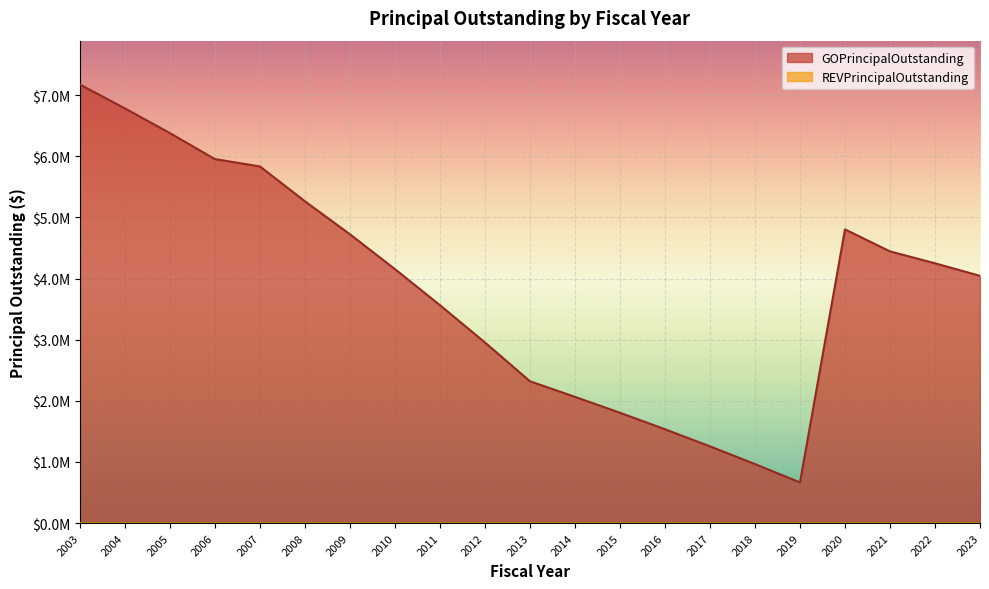

How many categories are shown in the chart?

21